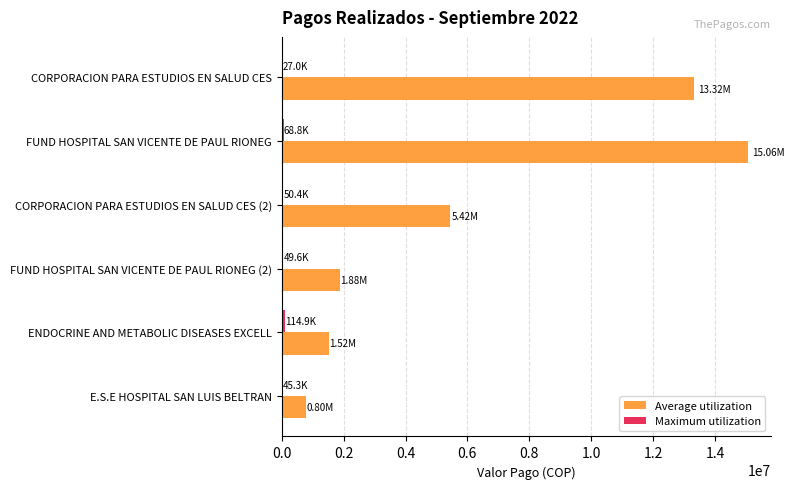

Count the number of categories in the chart.

6